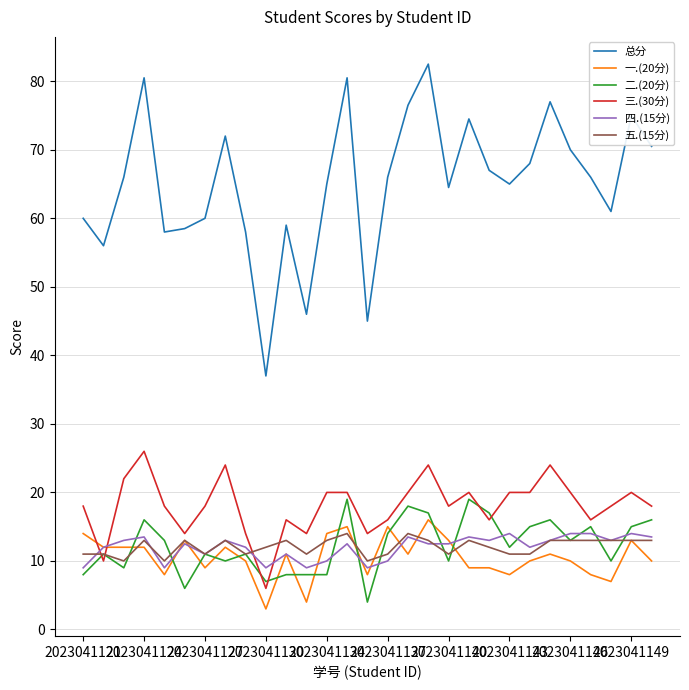

Which series has the widest spread of values?

总分